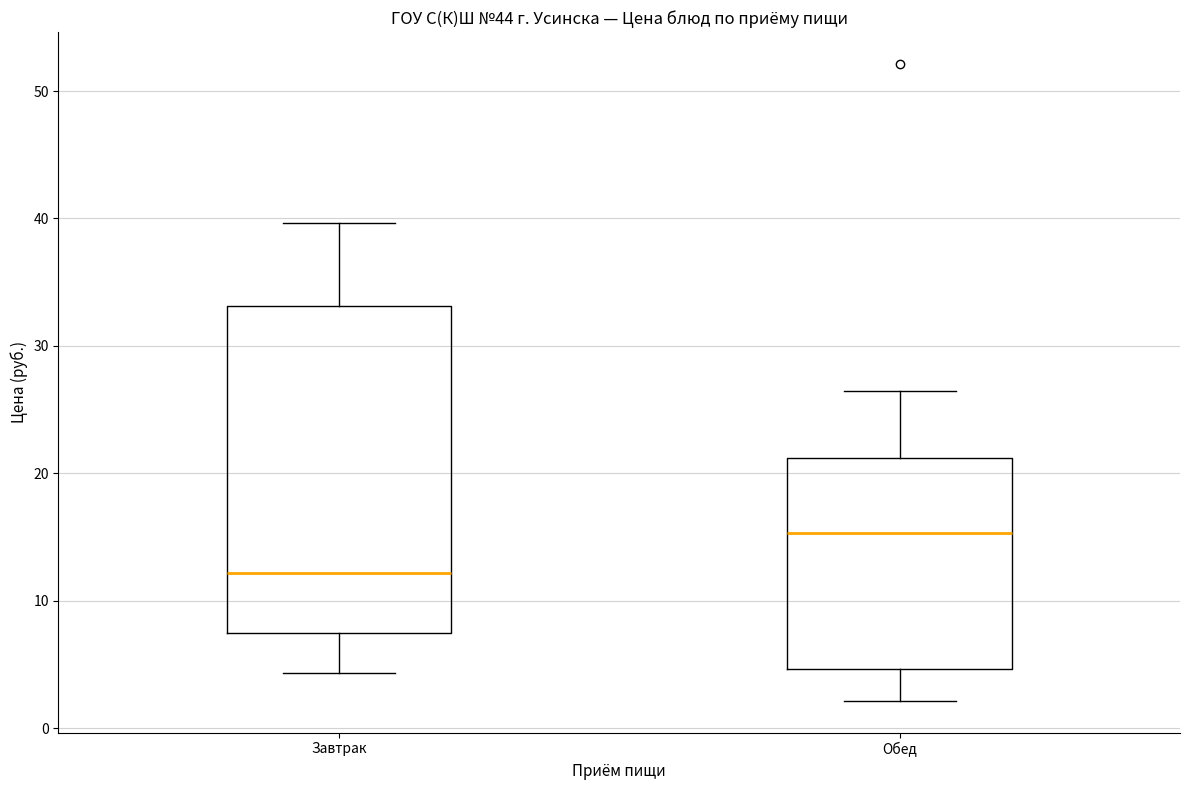

Reading left to right, transcribe this box plot: for each box, give where its median line is, the range the box spans, and where its two whiskers end, as read against the y-axis. The values are not printed on the chart, so give them approximately, as read against the axis.

Завтрак: median 12, box 7 to 33, whiskers 4 to 40
Обед: median 15, box 5 to 21, whiskers 2 to 26